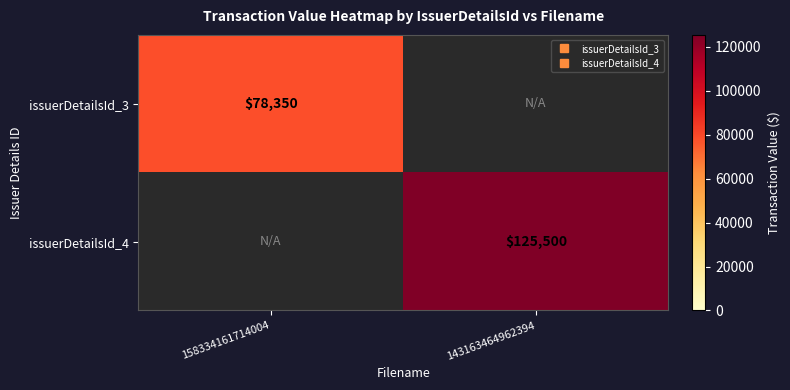

Is the value of issuerDetailsId_4 at 143163464962394 greater than the value of issuerDetailsId_3 at 143163464962394?

Yes